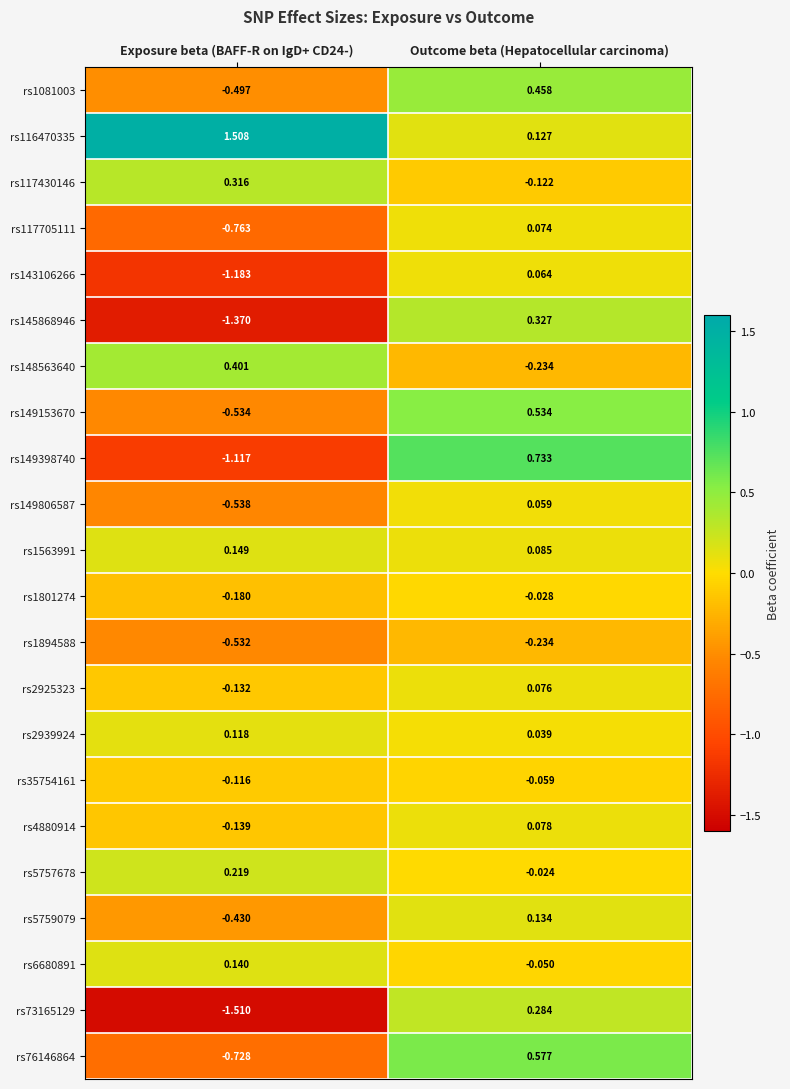

At which label does rs149153670 reach its peak?

Outcome beta (Hepatocellular carcinoma)